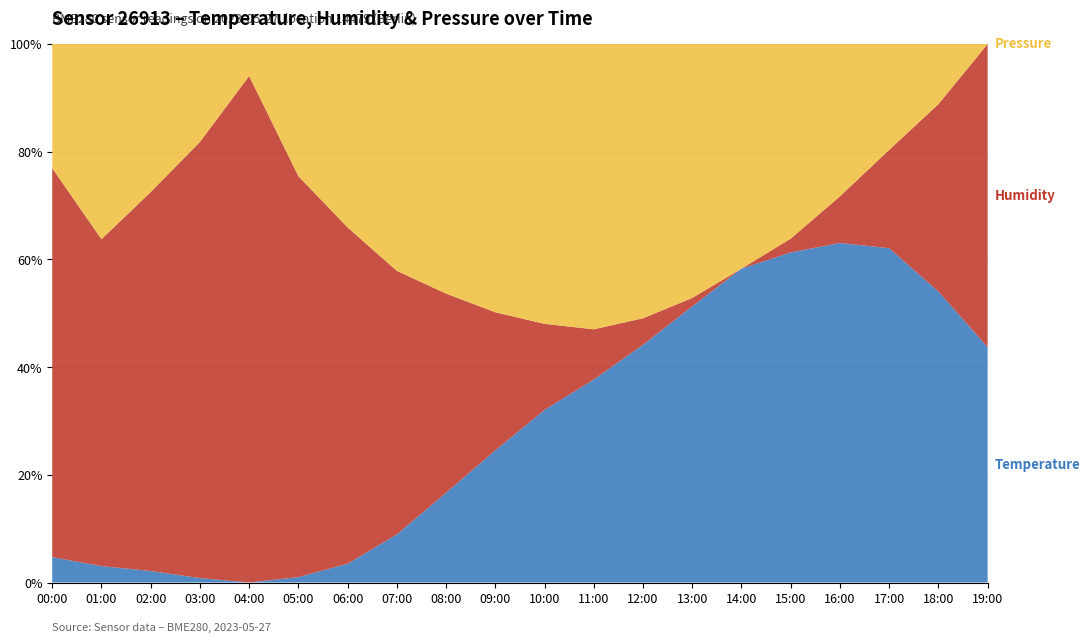

Reading left to right, extract all data points from this chart.

Temperature: 13.2	13.1	13.0	12.8	12.7	12.8	13.1	13.9	15.0	16.4	17.8	19.0	20.1	21.0	21.6	21.2	20.4	19.2	17.9	16.3
Humidity: 67.8	69.6	71.0	72.9	72.8	70.8	68.8	65.3	61.2	57.5	53.2	50.1	47.8	46.0	45.2	46.3	48.6	51.2	55.7	59.8
Pressure offset: 102342.7	102354.0	102347.1	102341.2	102334.3	102344.6	102351.4	102358.2	102362.4	102368.1	102371.6	102374.2	102372.9	102368.4	102362.1	102355.8	102348.3	102341.6	102336.8	102331.6